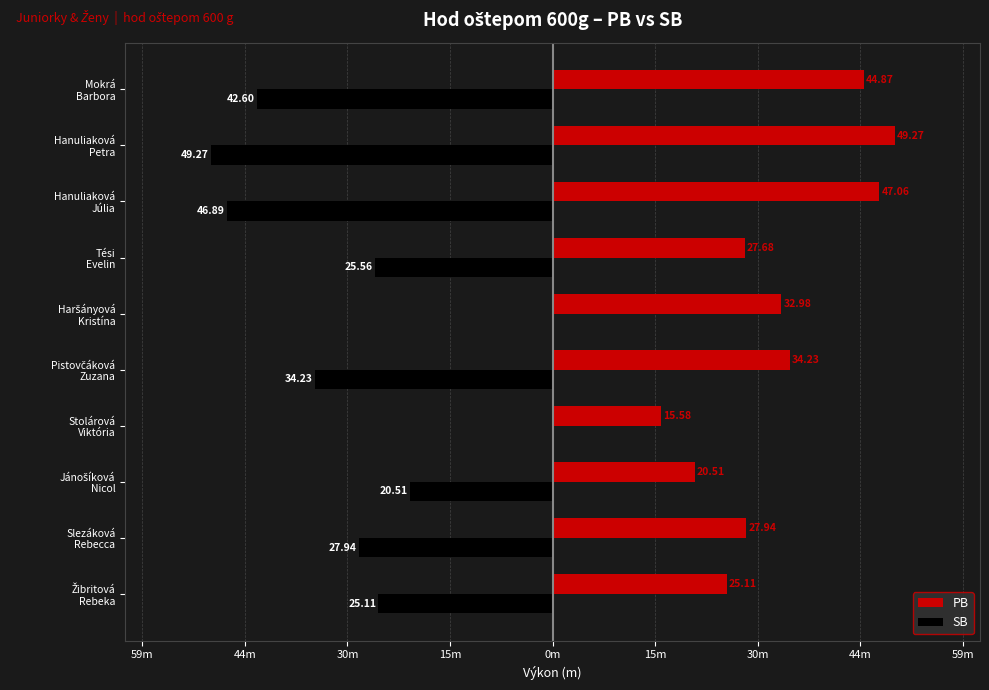

Reading left to right, what are all the values shown in this chart?

PB: 25.1	27.9	20.5	15.6	34.2	33.0	27.7	47.1	49.3	44.9
SB: -25.1	-27.9	-20.5	0.0	-34.2	0.0	-25.6	-46.9	-49.3	-42.6